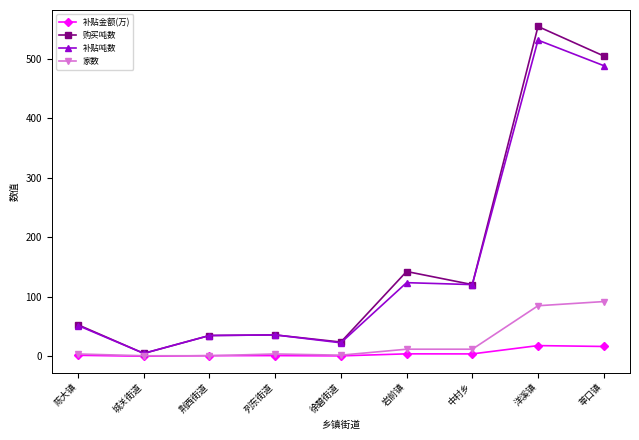

What is the difference between the 补贴金额(万) values at 徐碧街道 and 岩前镇?

3.4